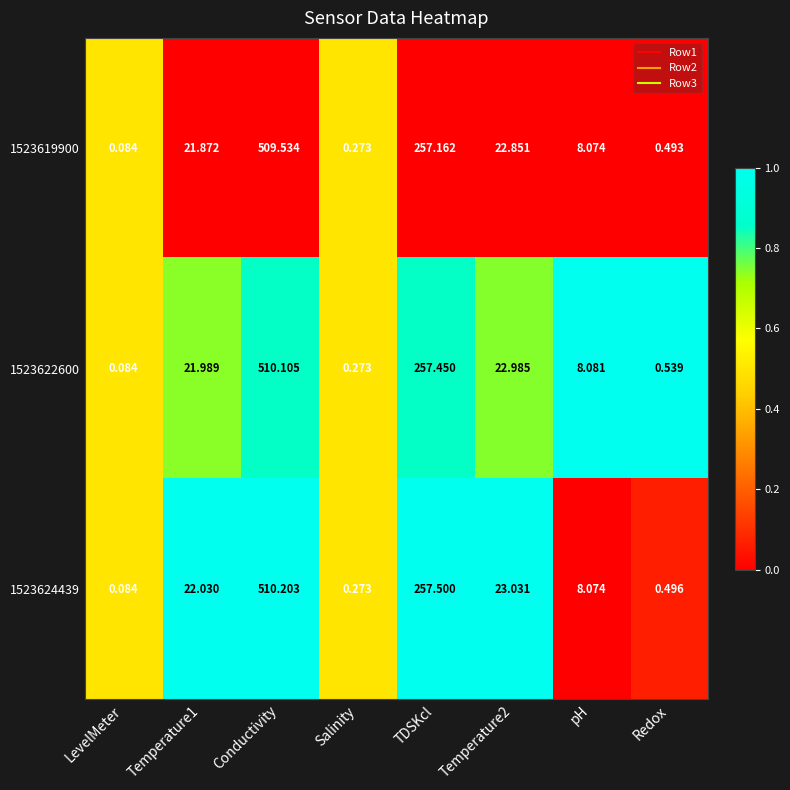

At how many categories does at least one series exceed 0?

8